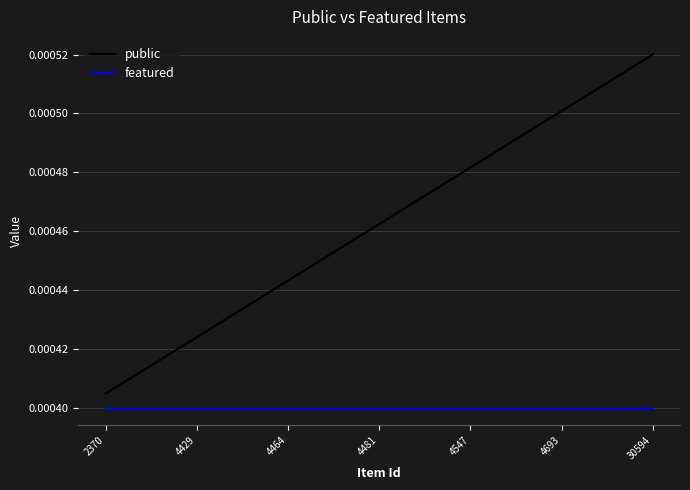

Rank the series by their maximum value, from highest to lowest.

public, featured